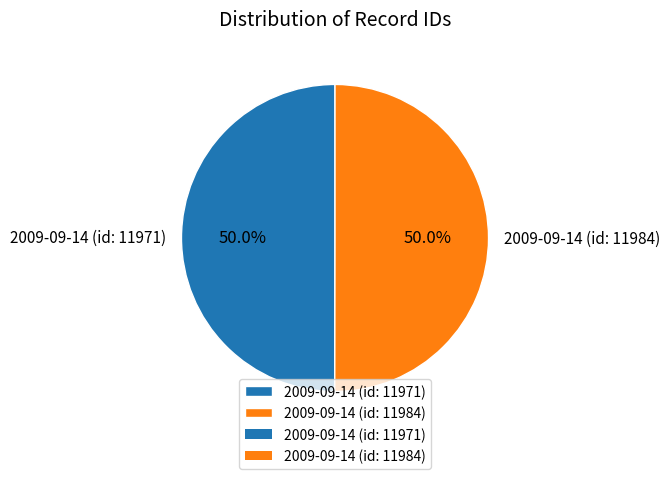

What percentage do 2009-09-14 (id: 11984) and 2009-09-14 (id: 11971) together represent?

100.0%